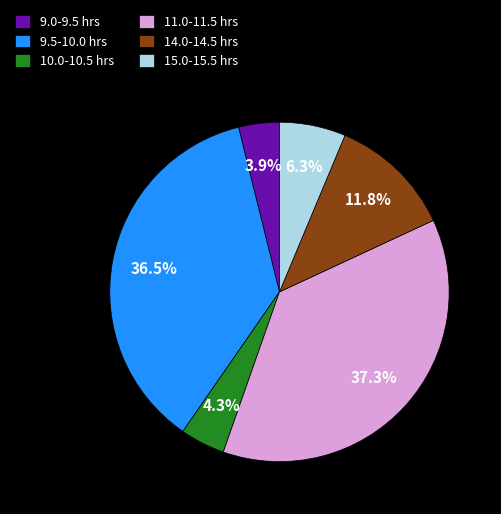

Which category has the biggest portion of the pie?

11.0-11.5 hrs